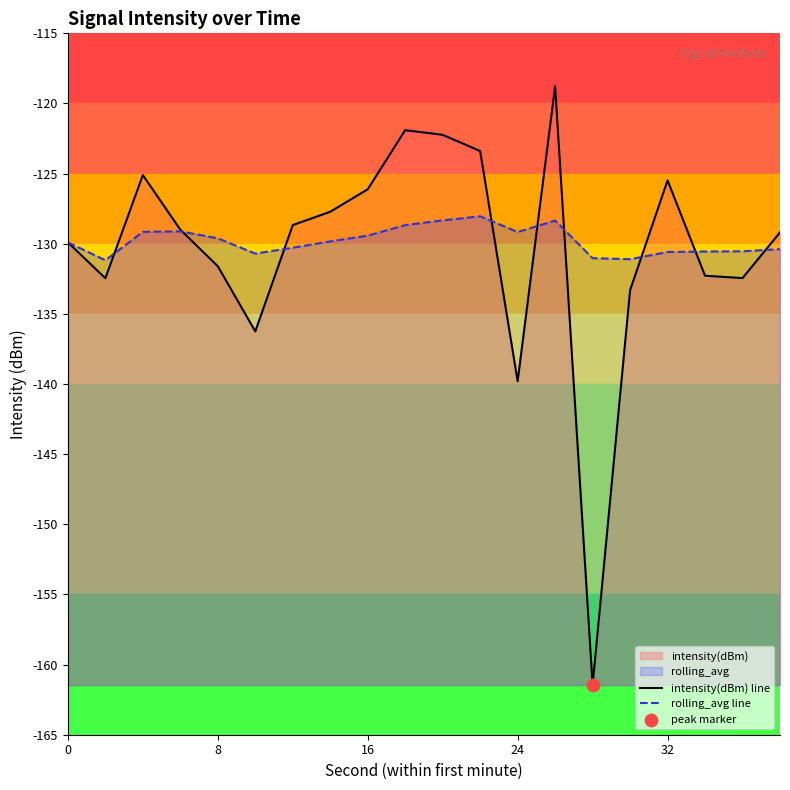

Which series has the widest spread of values?

intensity(dBm) line